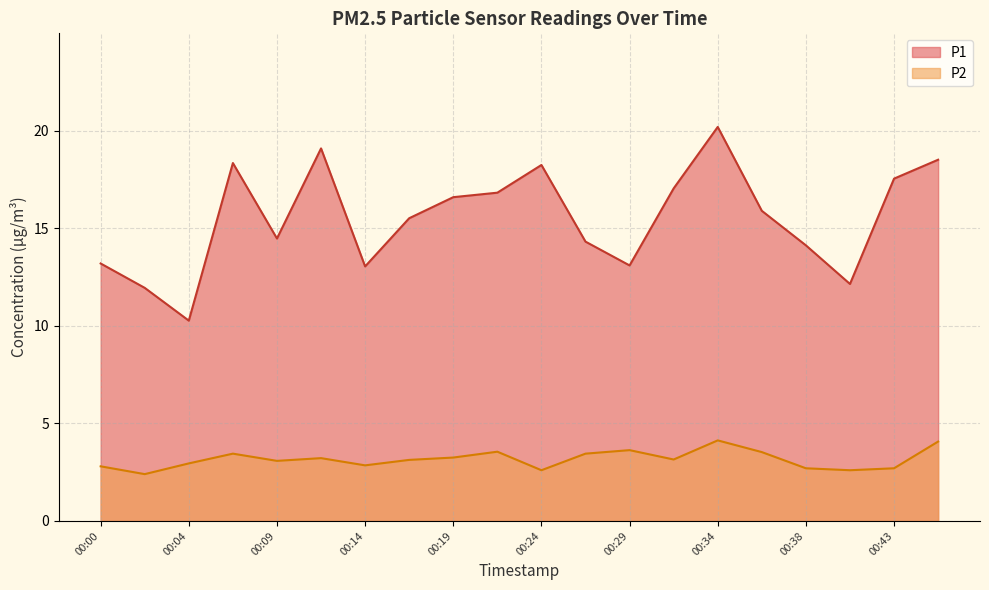

What is the minimum value for P2?

2.4